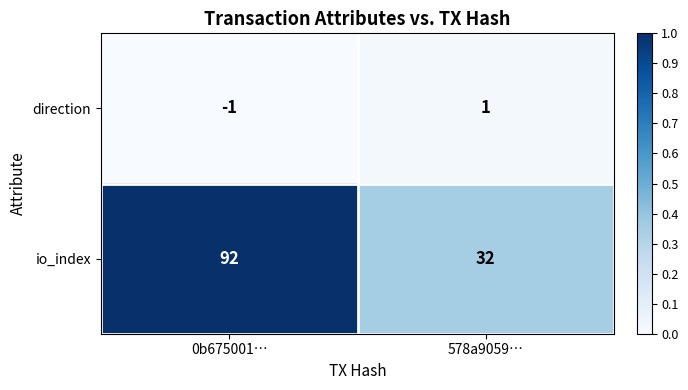

Reading right to left, transcribe all the data shown in this chart.

direction: 578a9059…=1	0b675001…=-1
io_index: 578a9059…=32	0b675001…=92